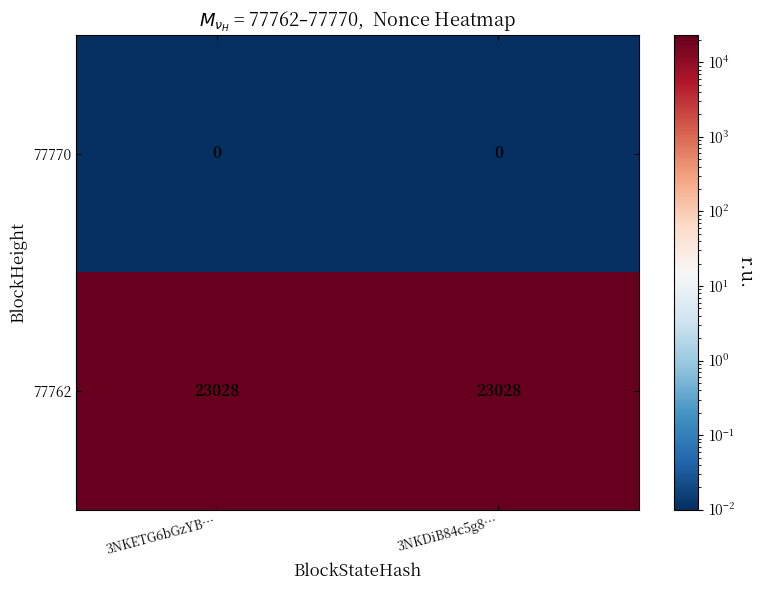

Reading left to right, what are all the values shown in this chart?

77770: 0	0
77762: 23028	23028